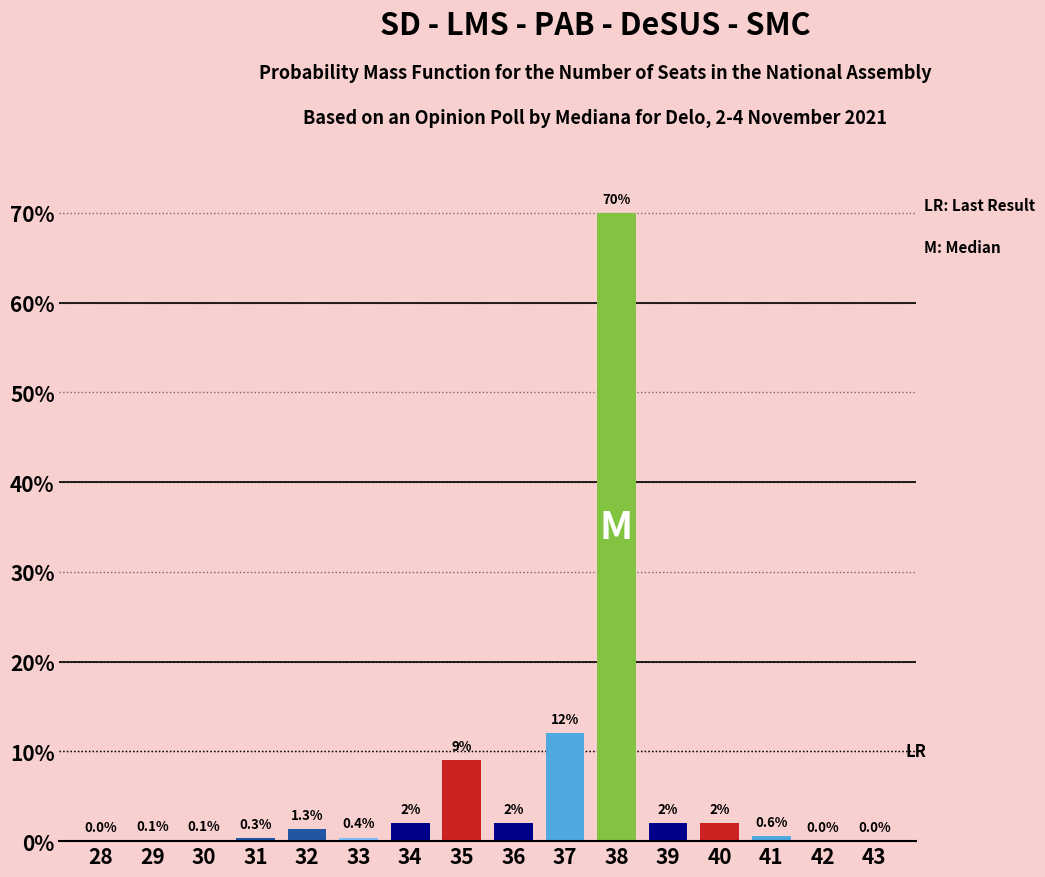

Reading left to right, what are all the values shown in this chart?

28=0.0	29=0.1	30=0.1	31=0.3	32=1.3	33=0.4	34=2.0	35=9.0	36=2.0	37=12.0	38=70.0	39=2.0	40=2.0	41=0.6	42=0.0	43=0.0